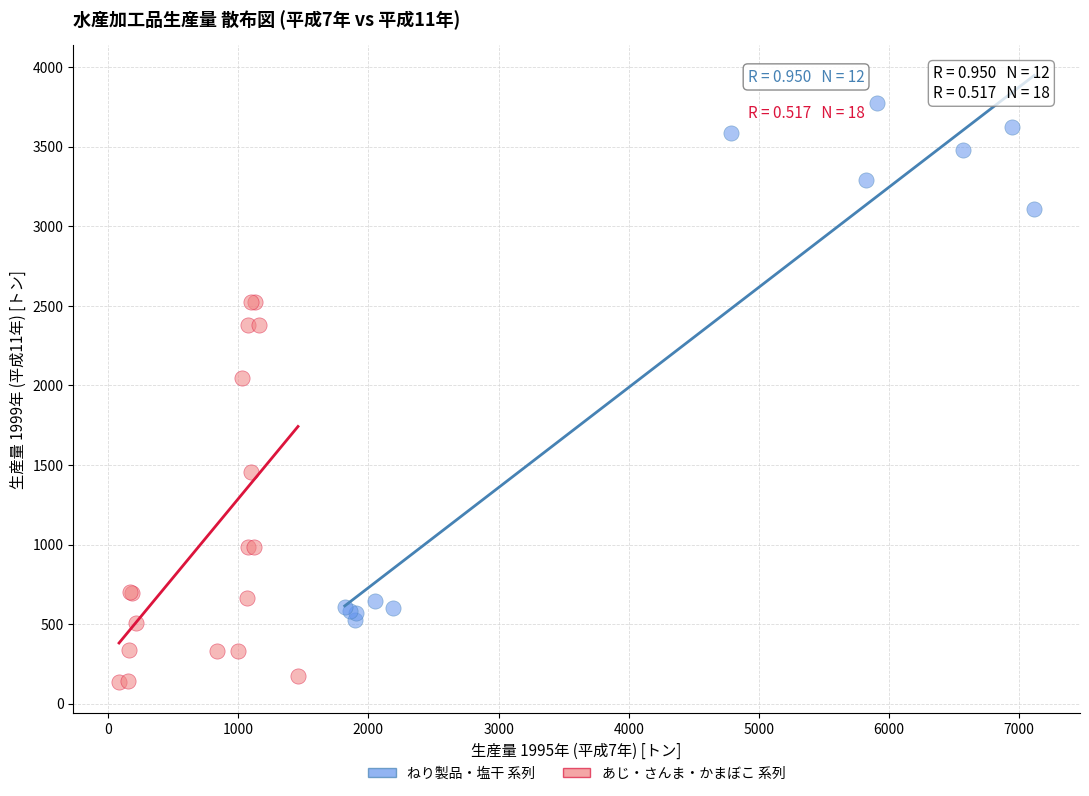

Which series reaches the maximum Y coordinate?

ねり製品・塩干 系列